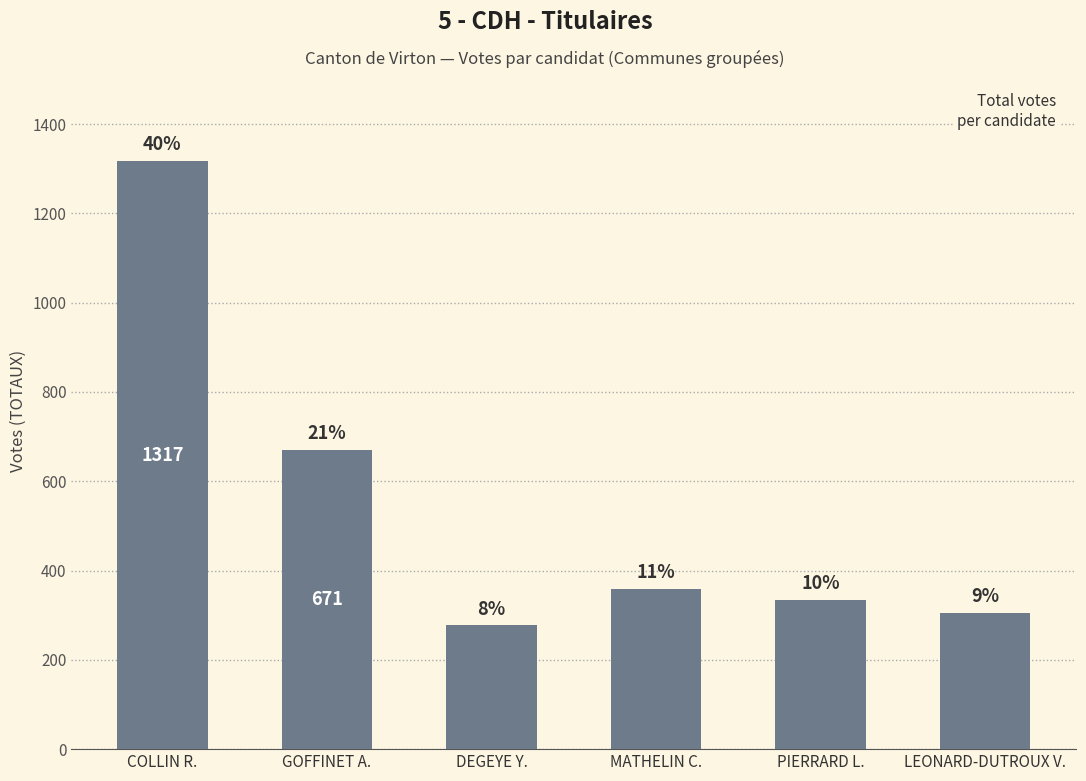

Reading left to right, list all the values displayed in this chart.

COLLIN R.=1317	GOFFINET A.=671	DEGEYE Y.=277	MATHELIN C.=359	PIERRARD L.=335	LEONARD-DUTROUX V.=305